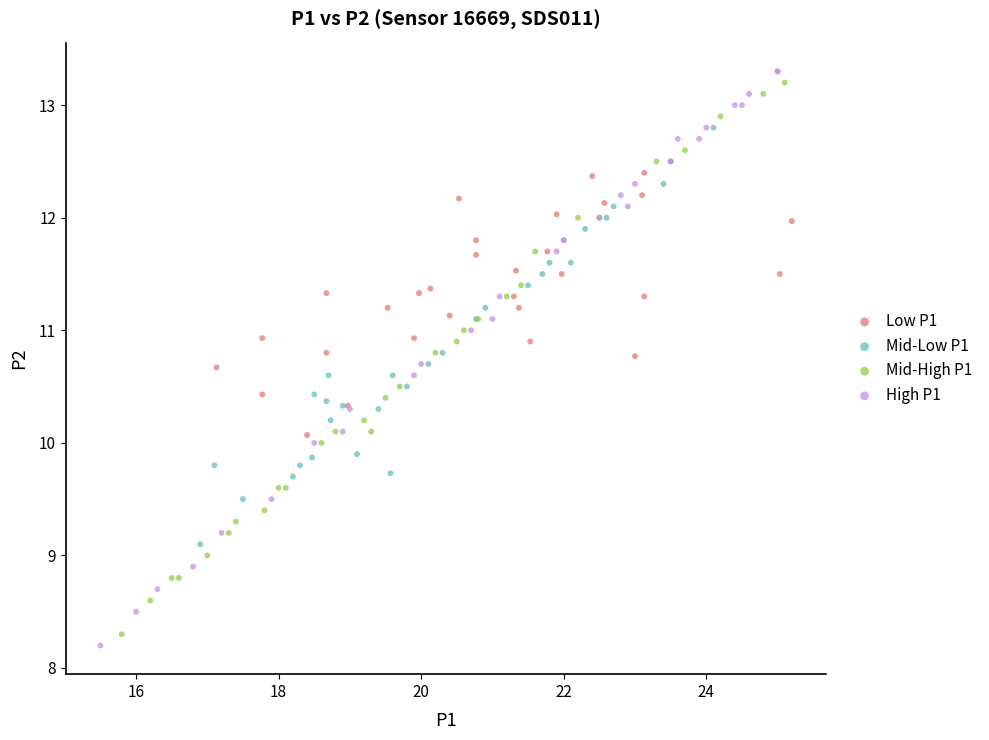

Which series has the widest spread of Y values?

High P1